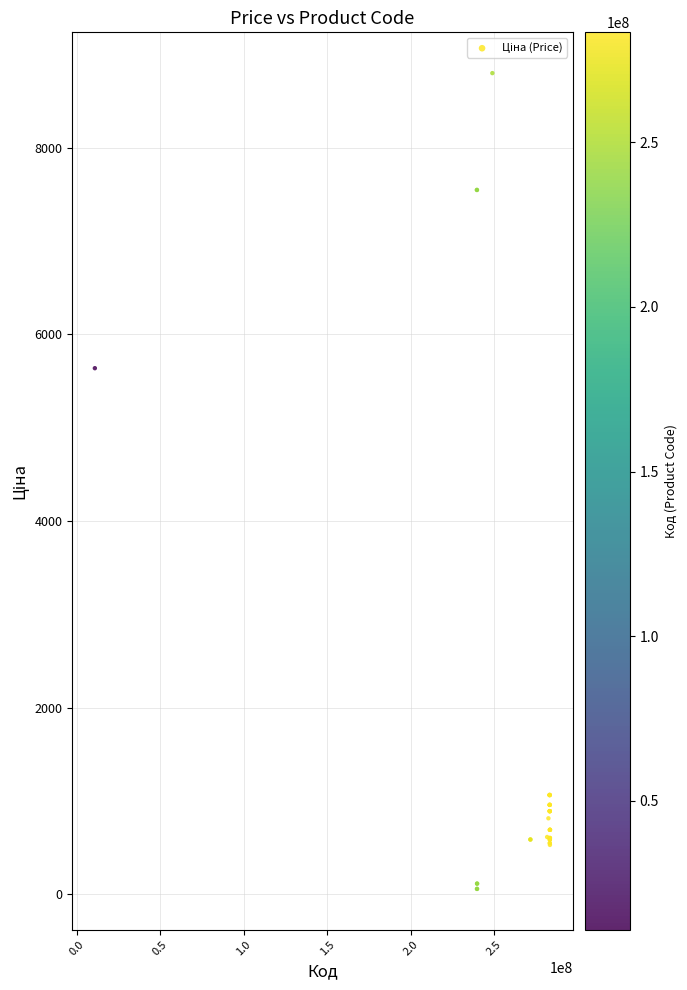

What Y value in the scatter plot is closest to 4427?

5636.0